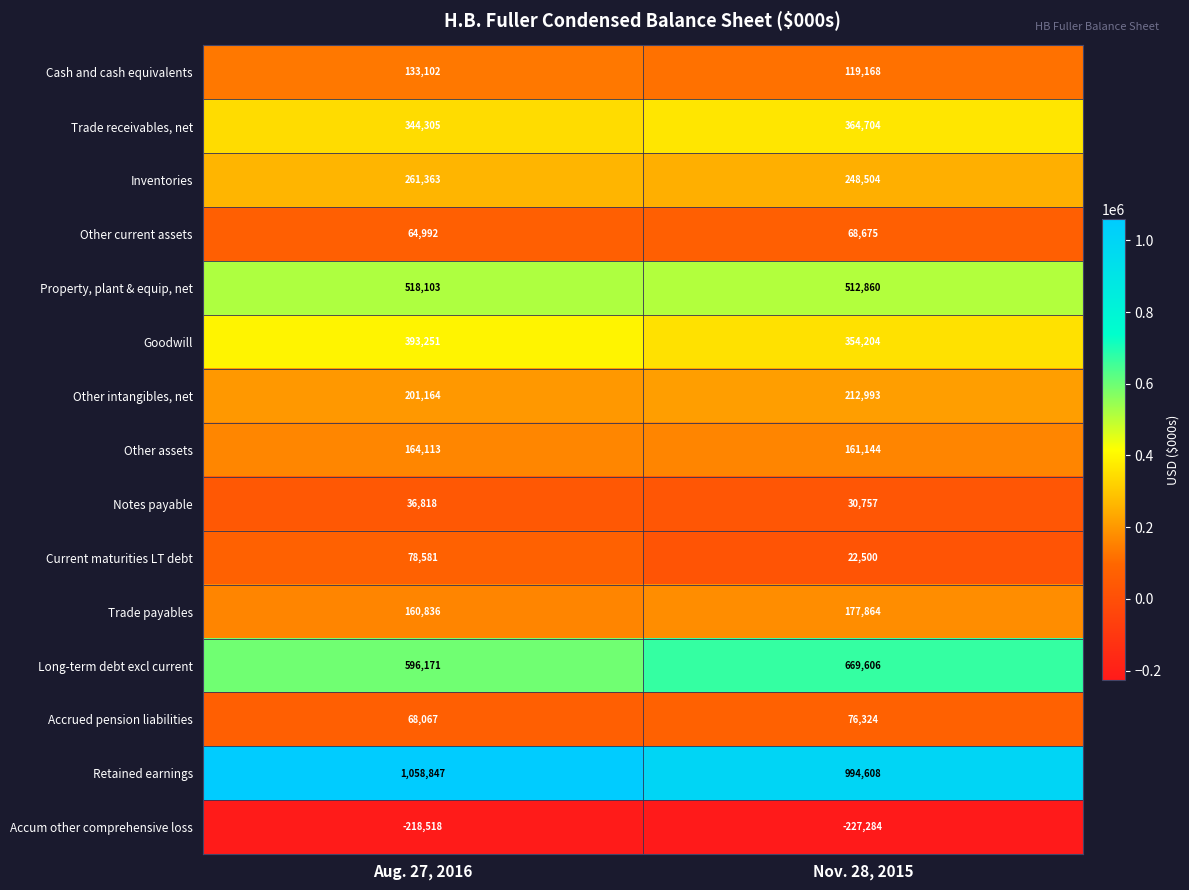

List the labels in order of Inventories value, largest first.

Aug. 27, 2016, Nov. 28, 2015